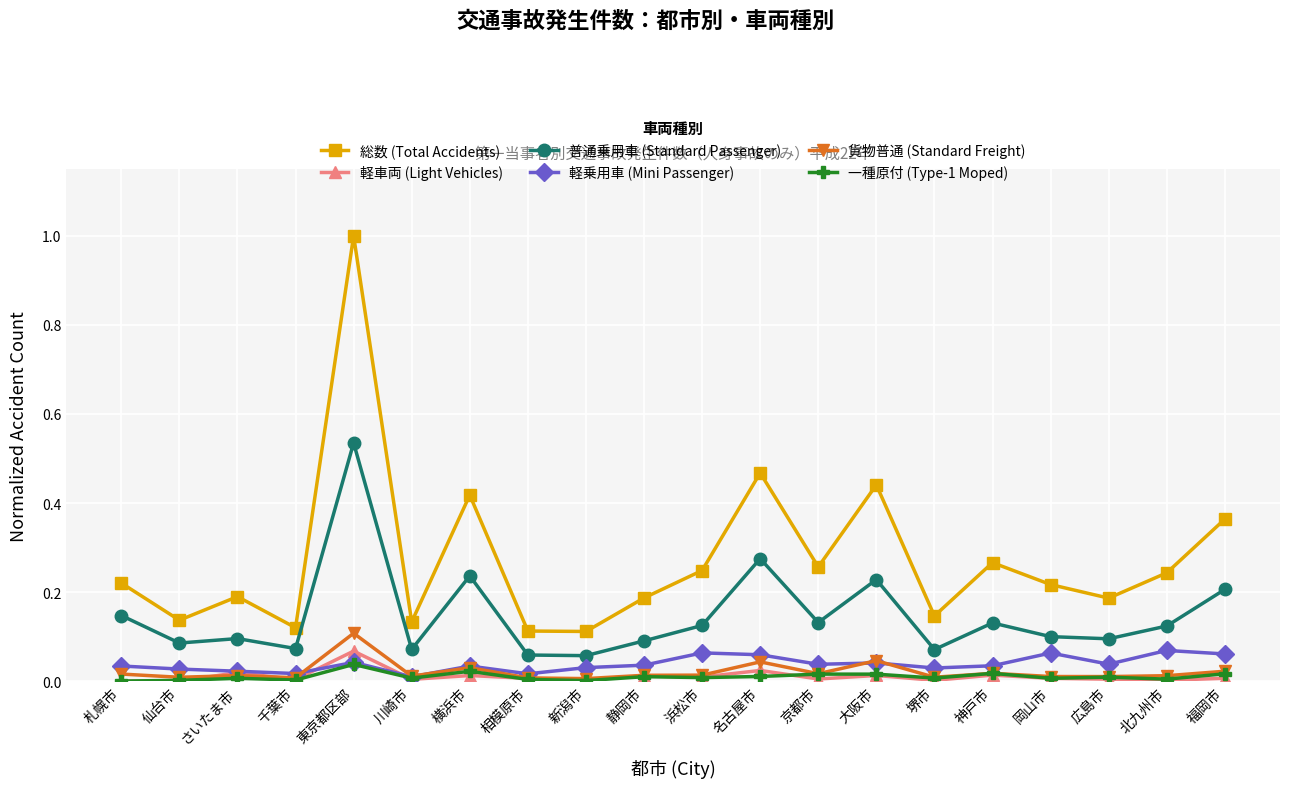

True or false: 軽車両 (Light Vehicles) and 総数 (Total Accidents) intersect in this chart.

False